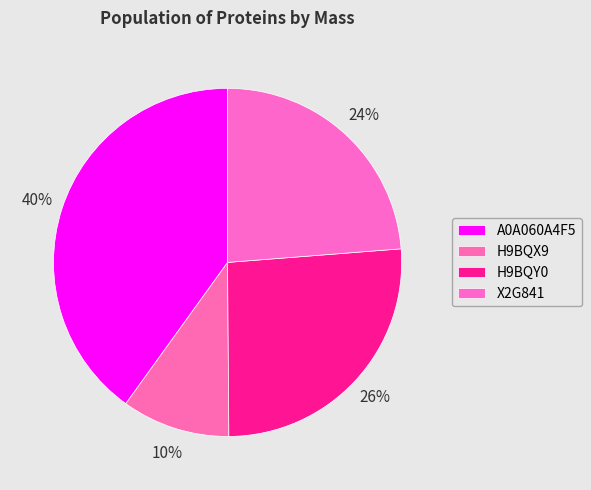

To the nearest percent, what is the difference between the A0A060A4F5 and H9BQY0 slice percentages?

14%